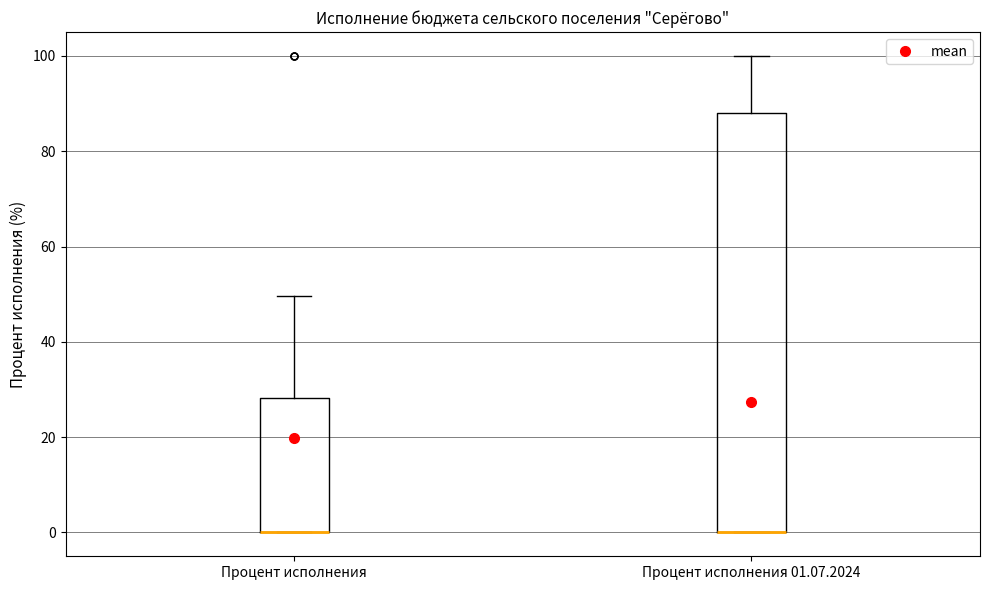

Reading left to right, read every box against the y-axis: the position of its median line, the range the box covers, and the ends of its whiskers. The values are not printed on the chart, so give them approximately, as read against the axis.

Процент исполнения: median 0 (drawn on the box's lower edge), box 0 to 28, whiskers 0 to 50
Процент исполнения 01.07.2024: median 0 (drawn on the box's lower edge), box 0 to 88, whiskers 0 to 100